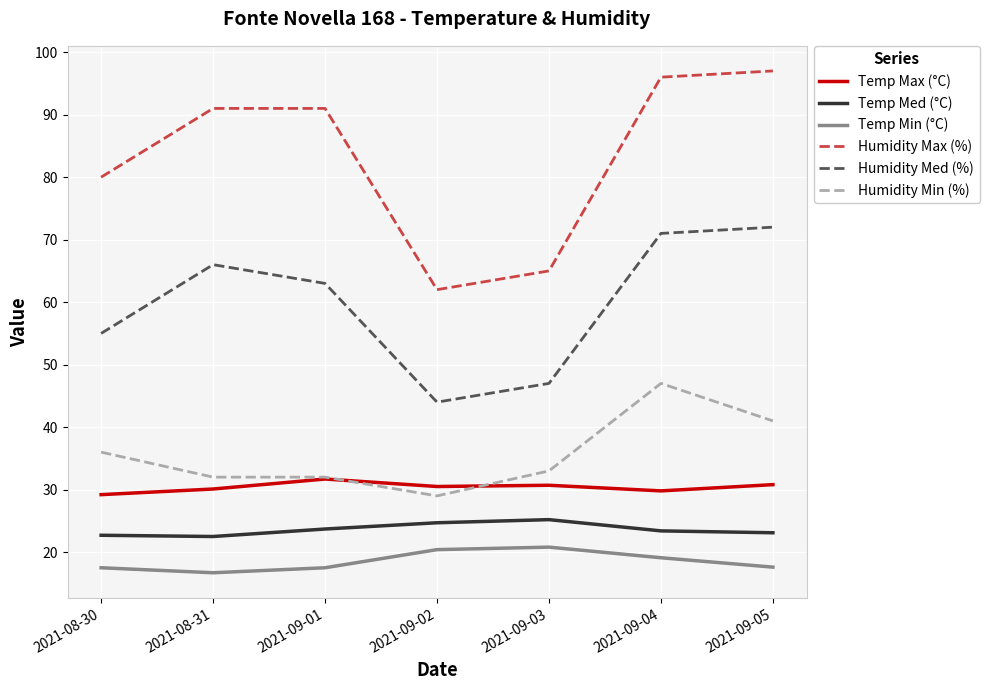

What is the minimum value shown in the chart?

16.7